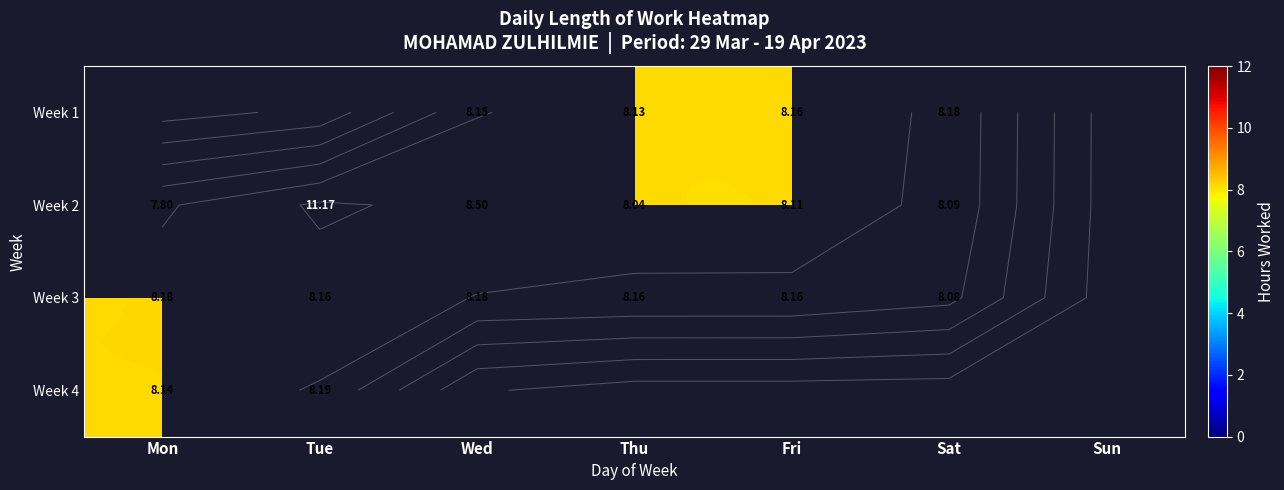

Read the Week 2 value at Wed.

8.5